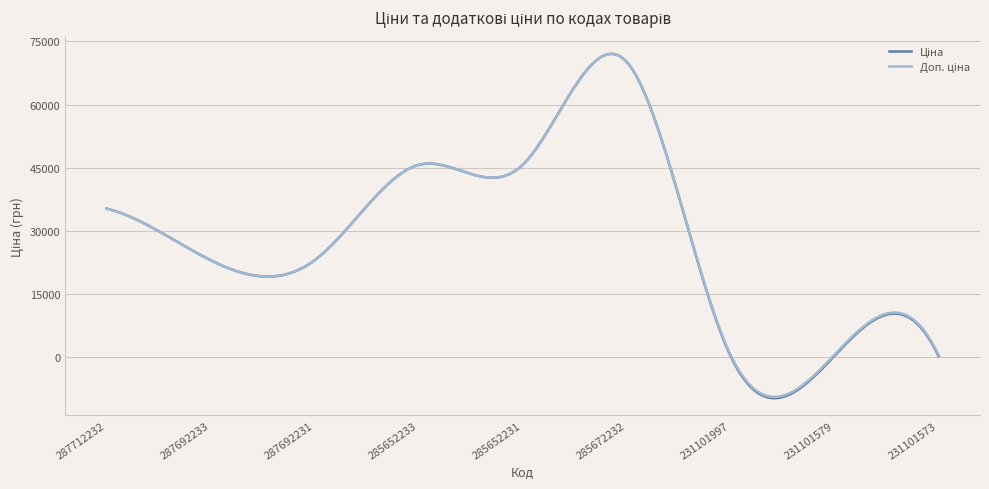

What is the minimum value shown in the chart?

-9716.6